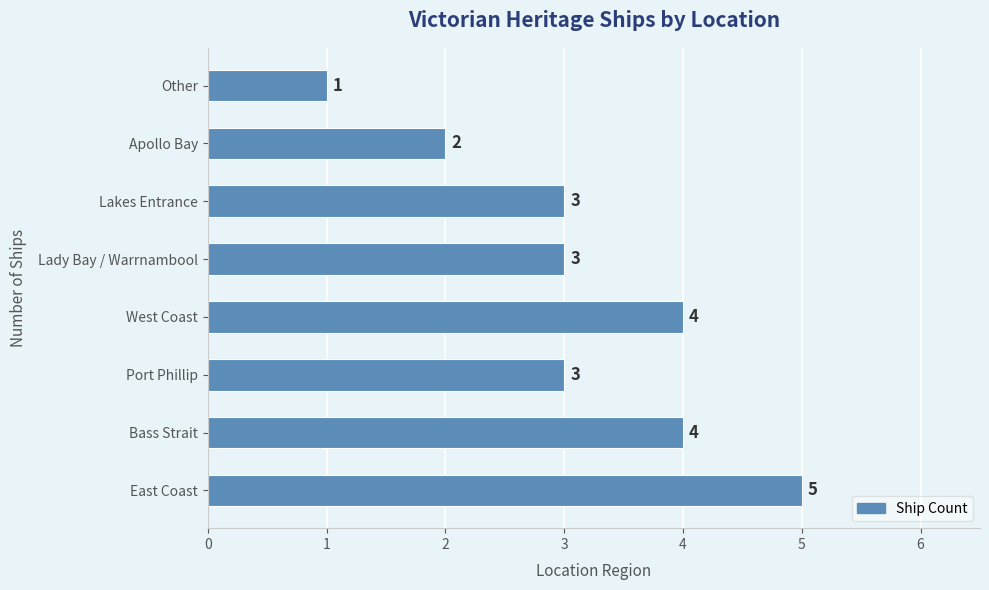

What is the ratio of the value at Other to the value at Port Phillip?

0.3